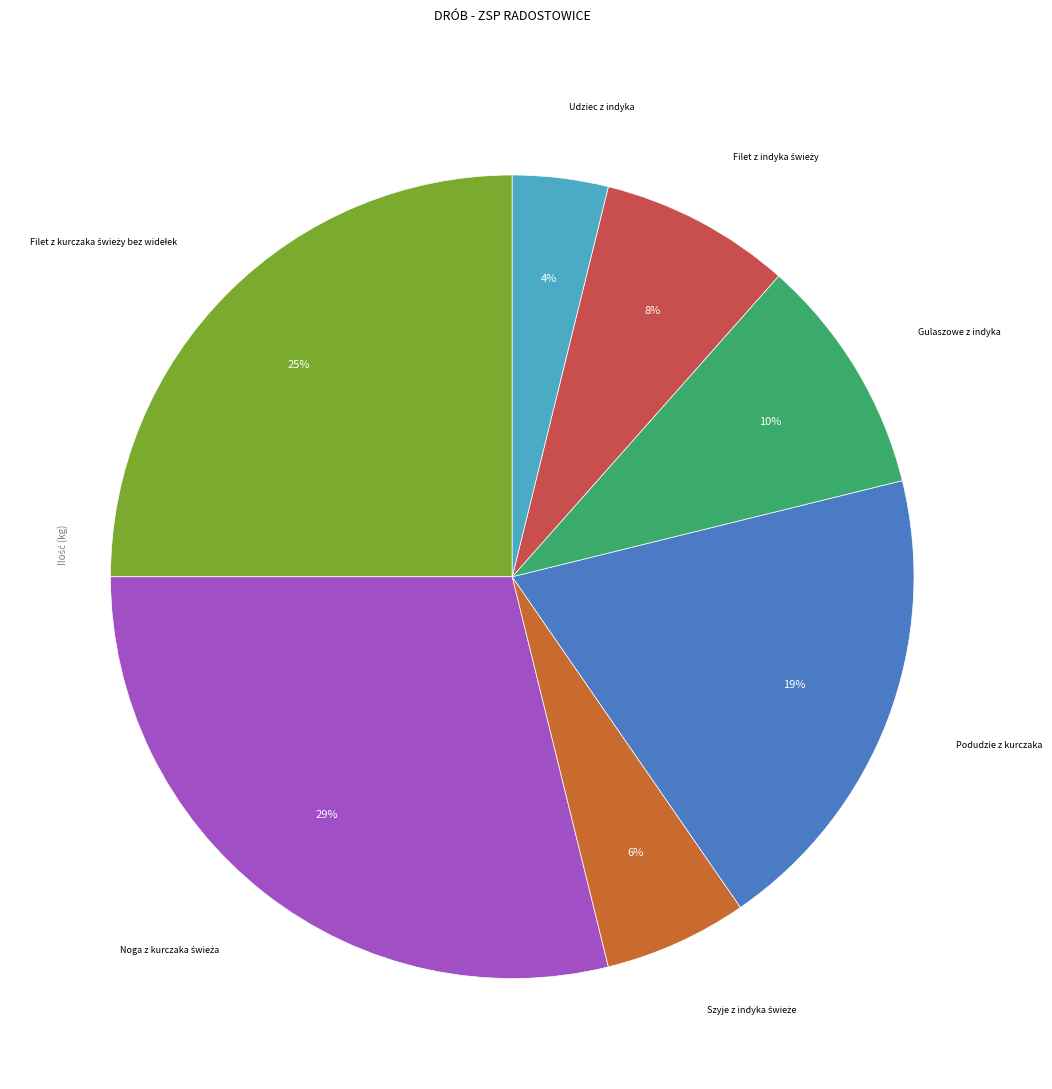

Which slice is the smallest?

Udziec z indyka